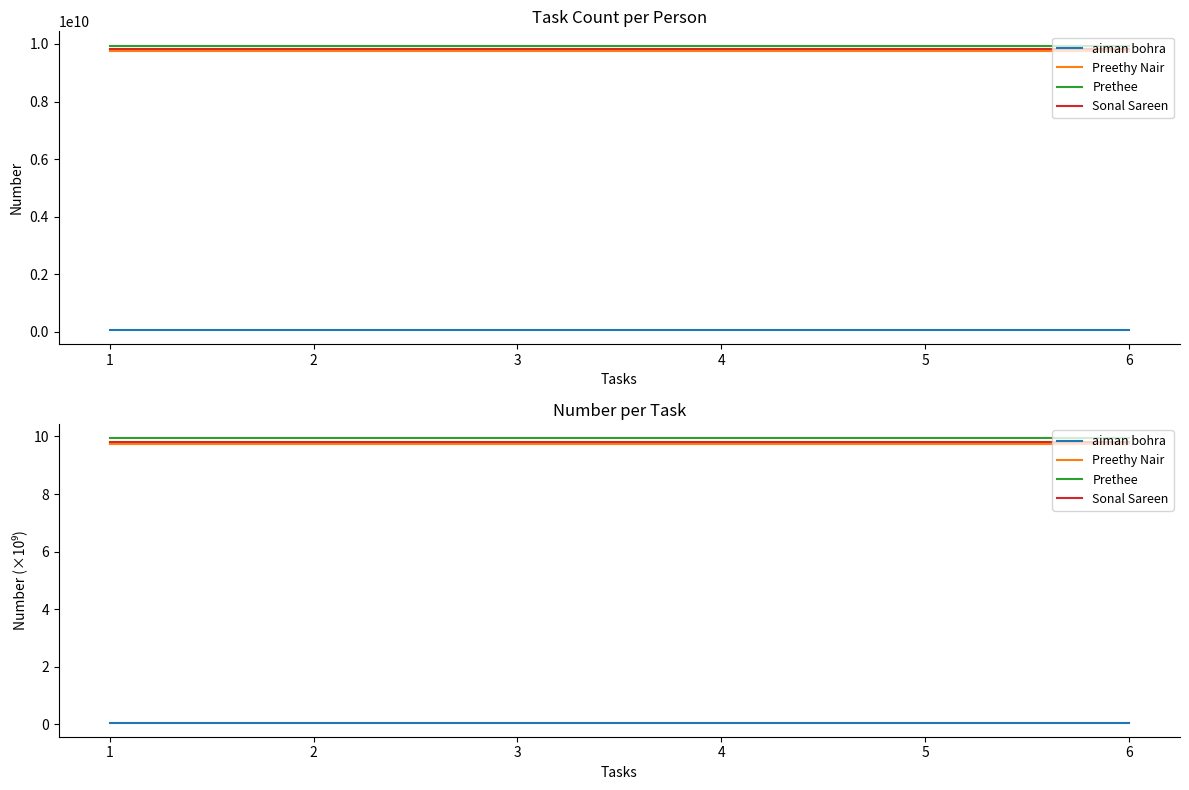

True or false: aiman bohra has more than 1 interior local peaks.

False